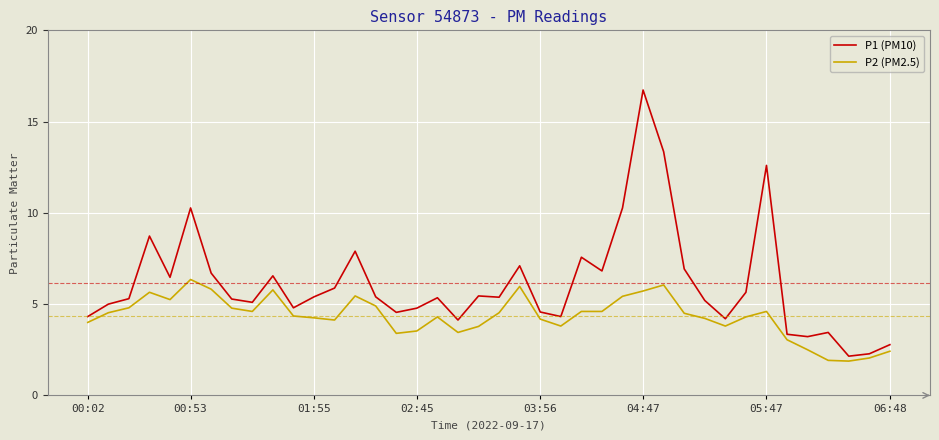

What is the minimum value shown in the chart?

1.9